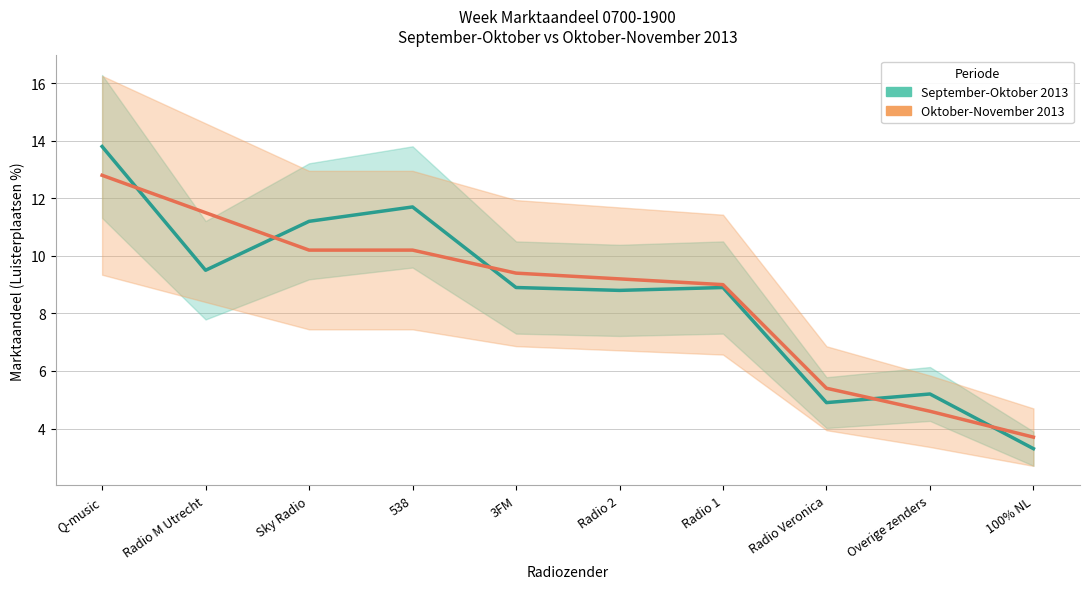

What position from the left is Radio M Utrecht?

2